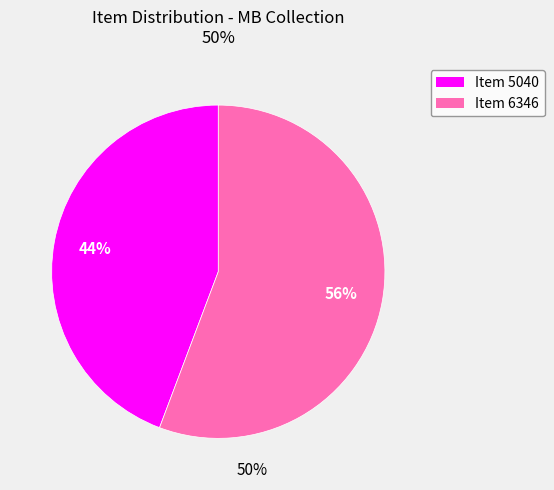

To the nearest percent, what percentage of the pie is Item 5040?

44%